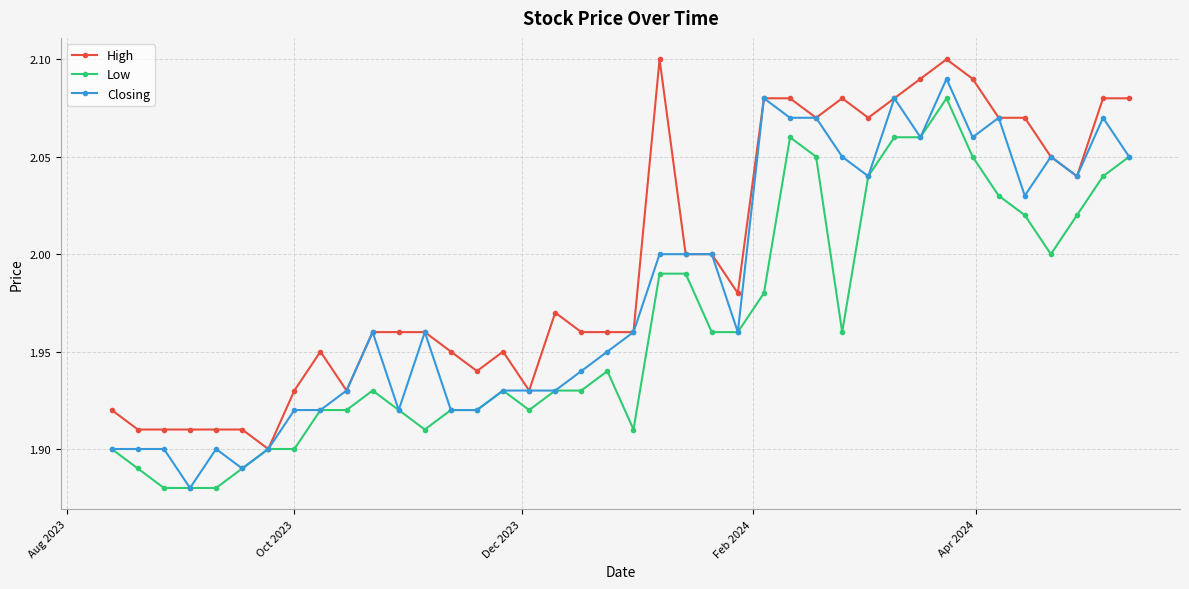

List the series in order of their overall mean, highest first.

High, Closing, Low